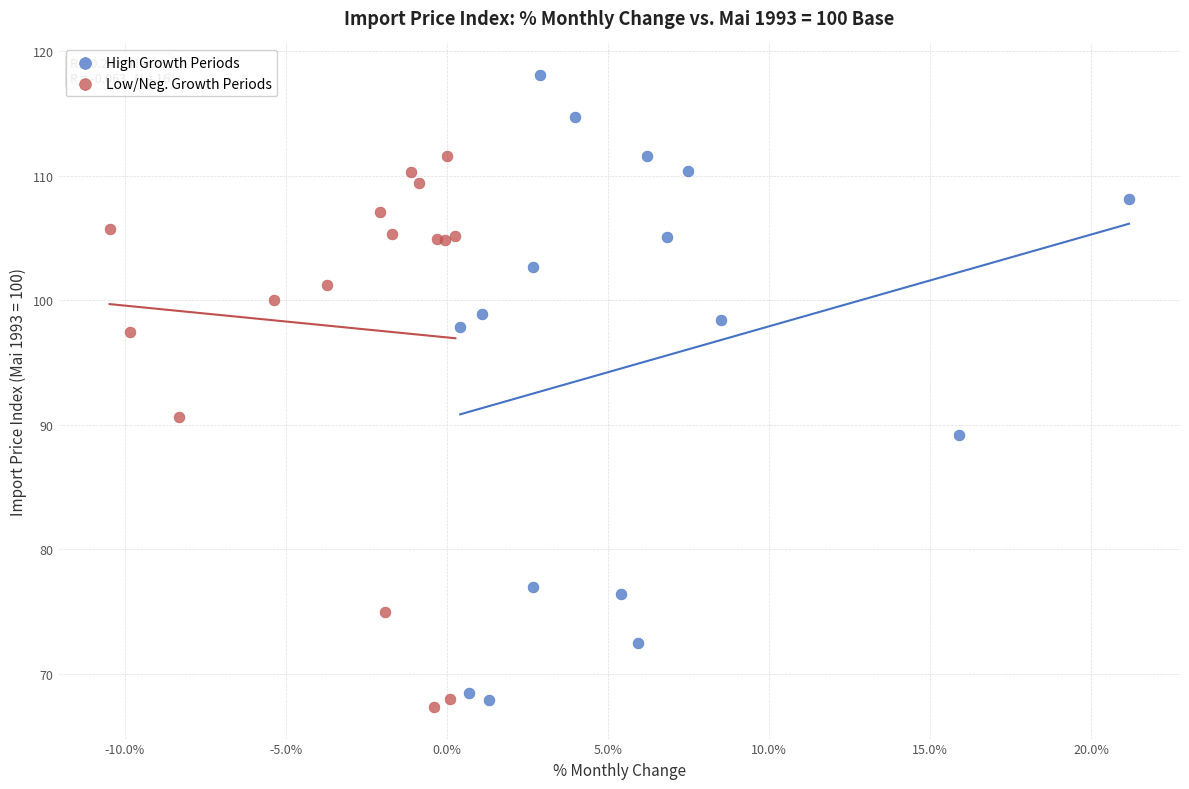

What are all the series names shown in the legend?

High Growth Periods, Low/Neg. Growth Periods